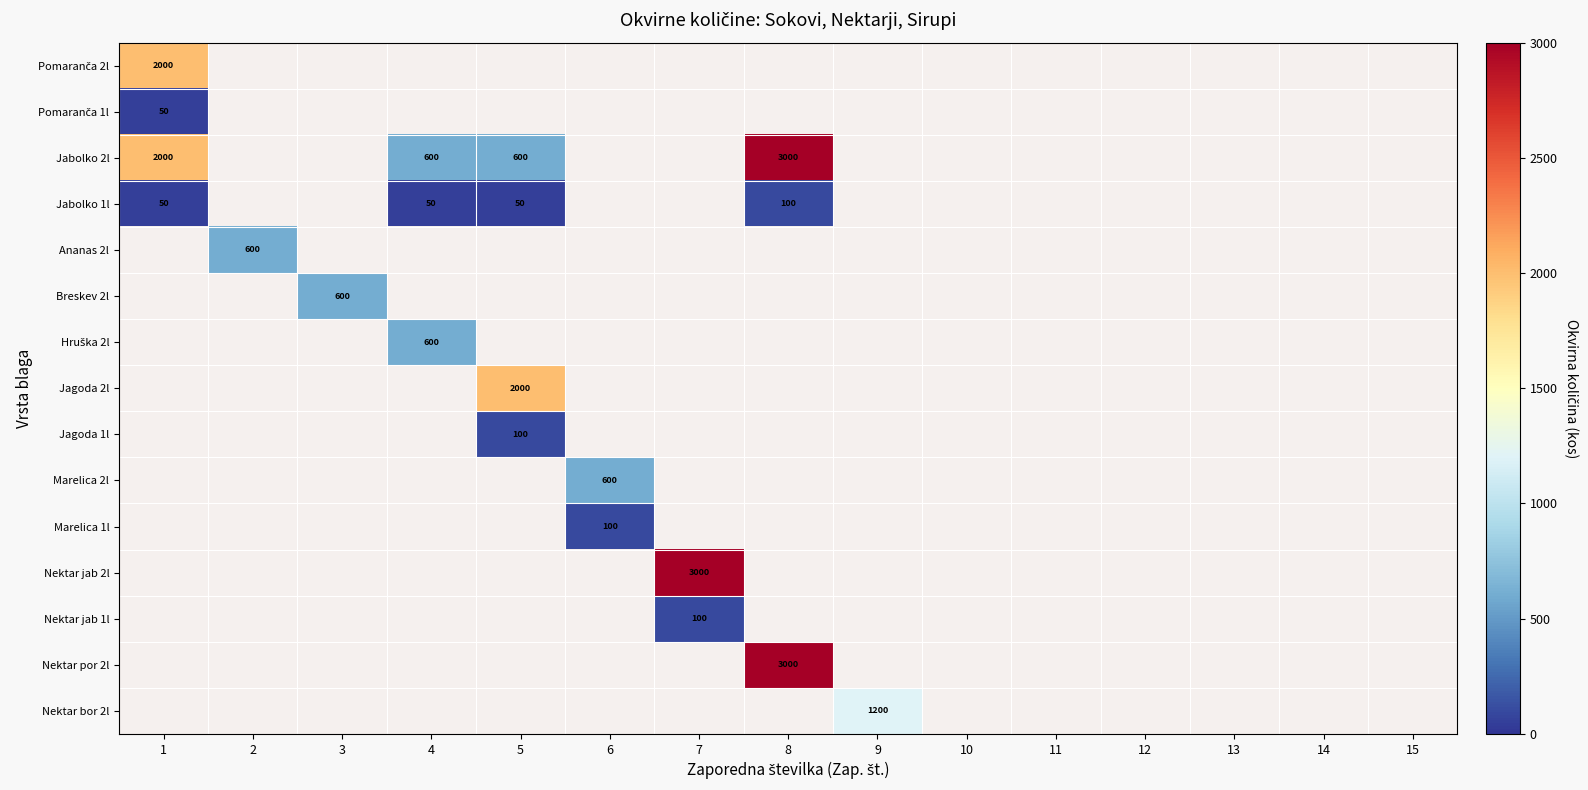

At how many categories does at least one series exceed 2773?

2